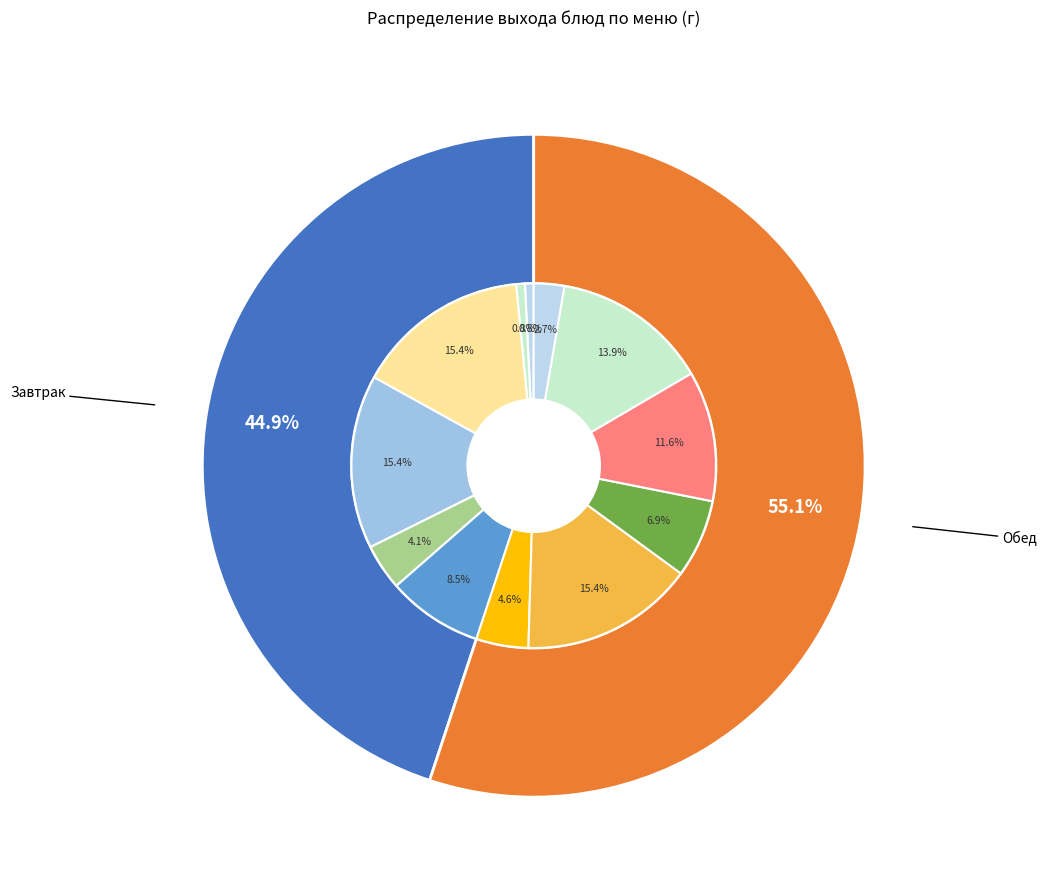

What percentage is the Салат из соленых огурцов slice, to the nearest percent?

5%